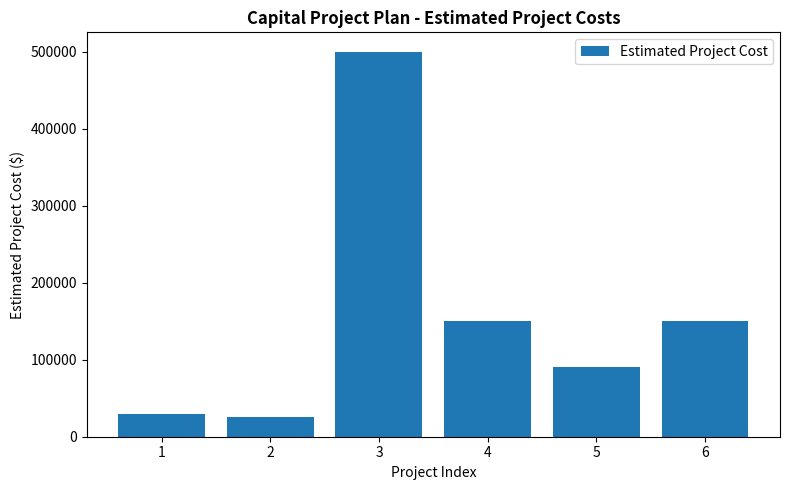

Reading left to right, list all the values displayed in this chart.

1=30000	2=25000	3=500000	4=150000	5=90000	6=150000